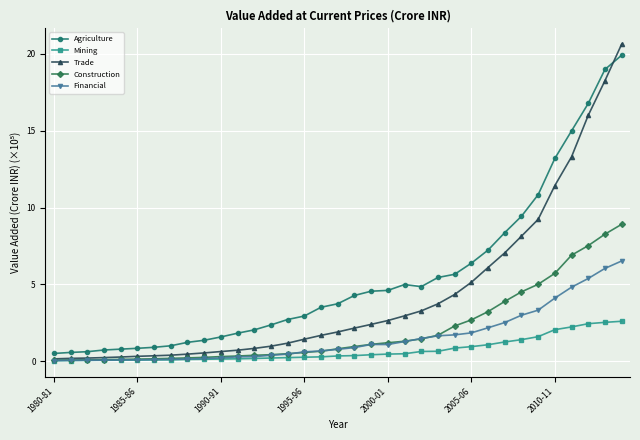

How many lines are shown in the chart?

5